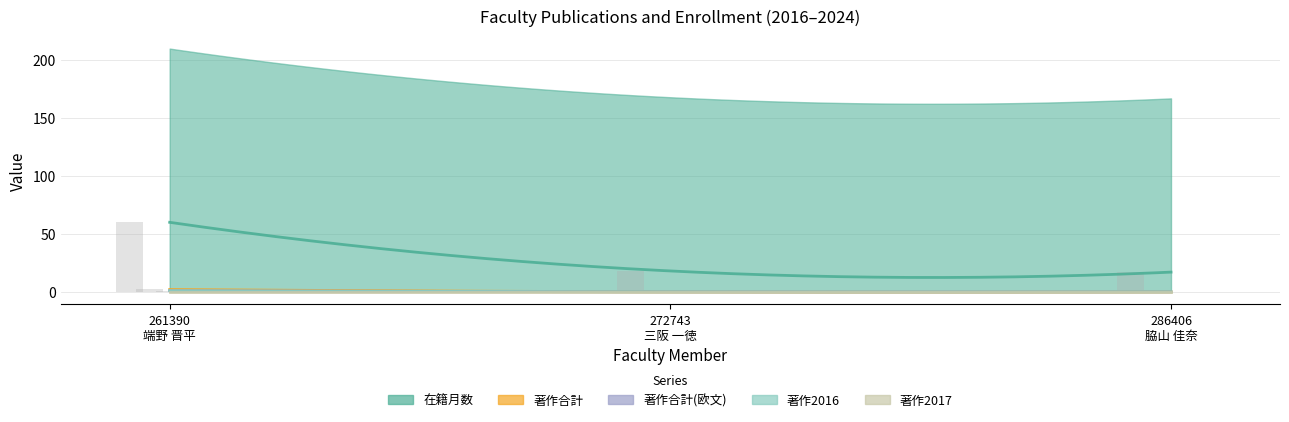

What are all the series names shown in the legend?

在籍月数, 著作合計, 著作合計(欧文), 著作2016, 著作2017